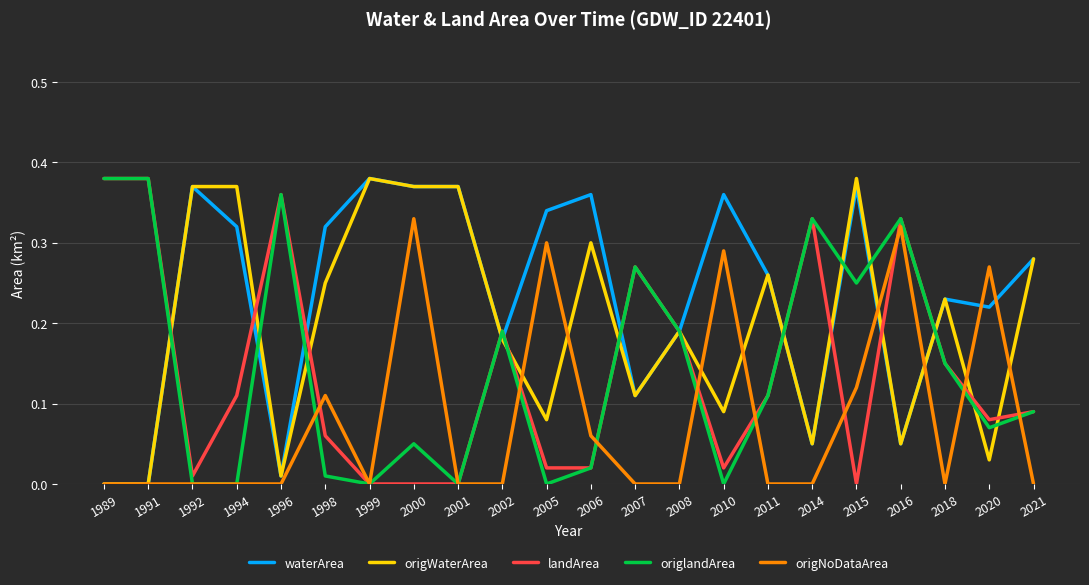

What is the total value across all series at 2010?

0.8